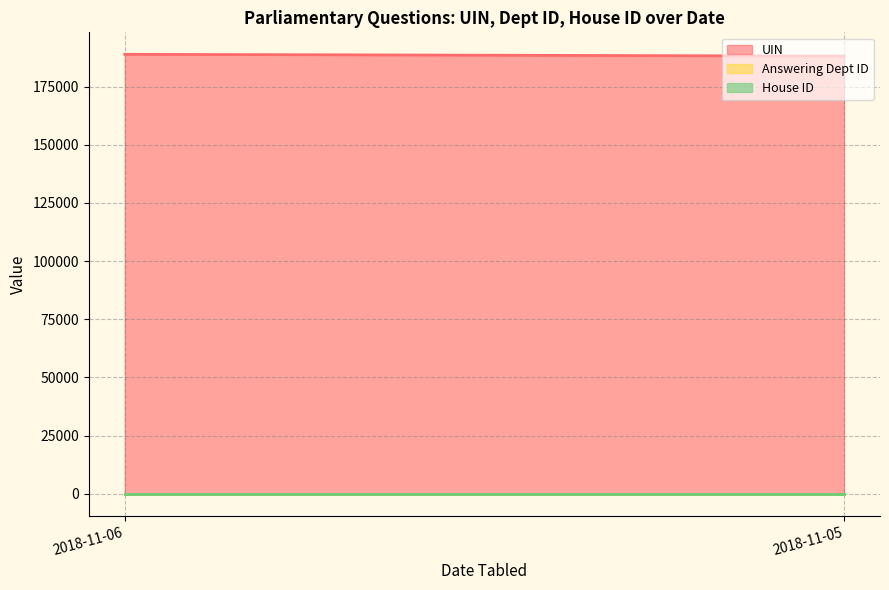

What is the lowest value of the UIN series?

188012